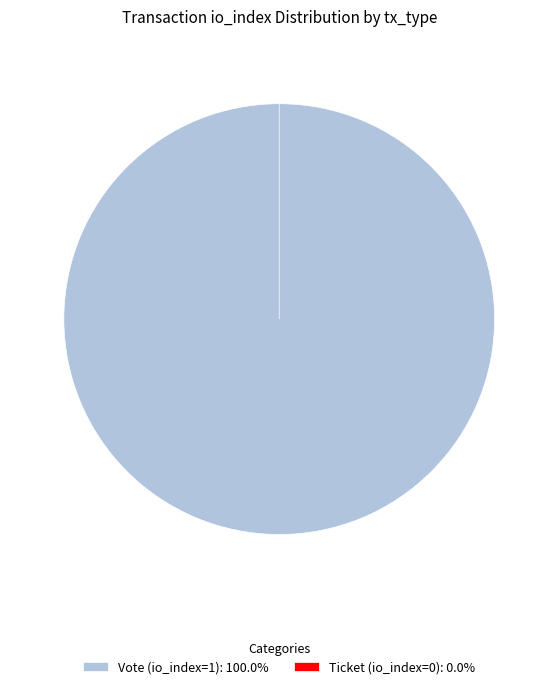

How many slices are in this pie chart?

2